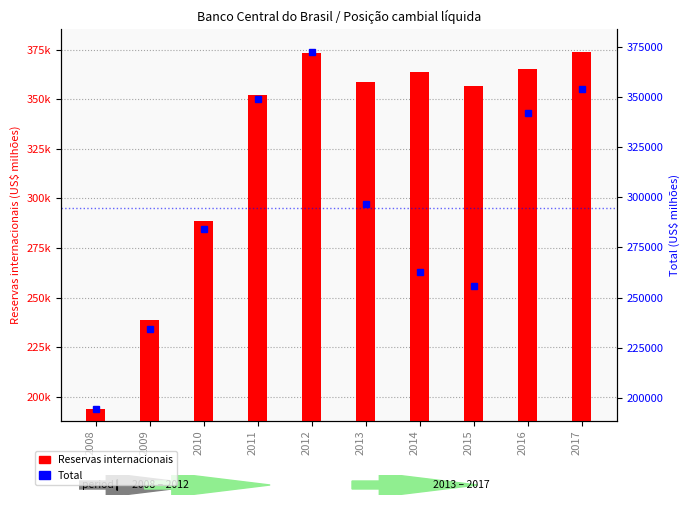

The Reservas internacionais series shows 137798.9 at 2017. True or false?

False